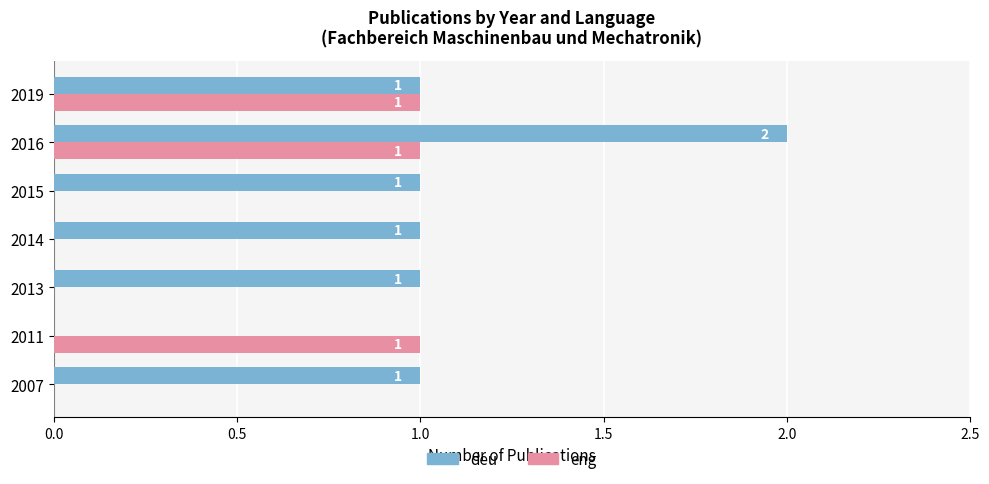

Which series changed the most between 2007 and 2019?

eng